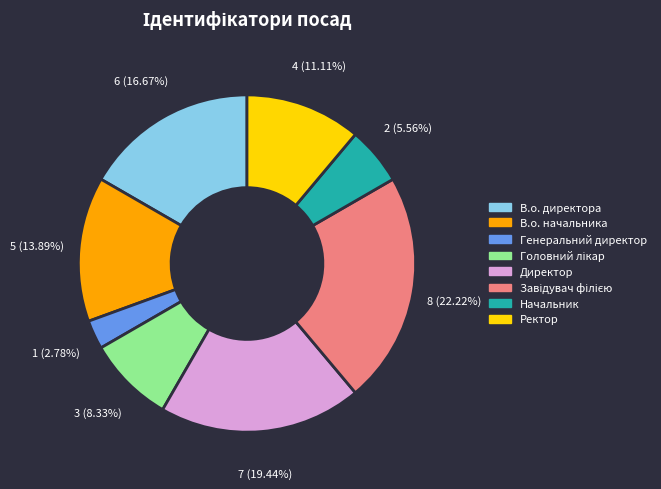

How many slices are in this pie chart?

8